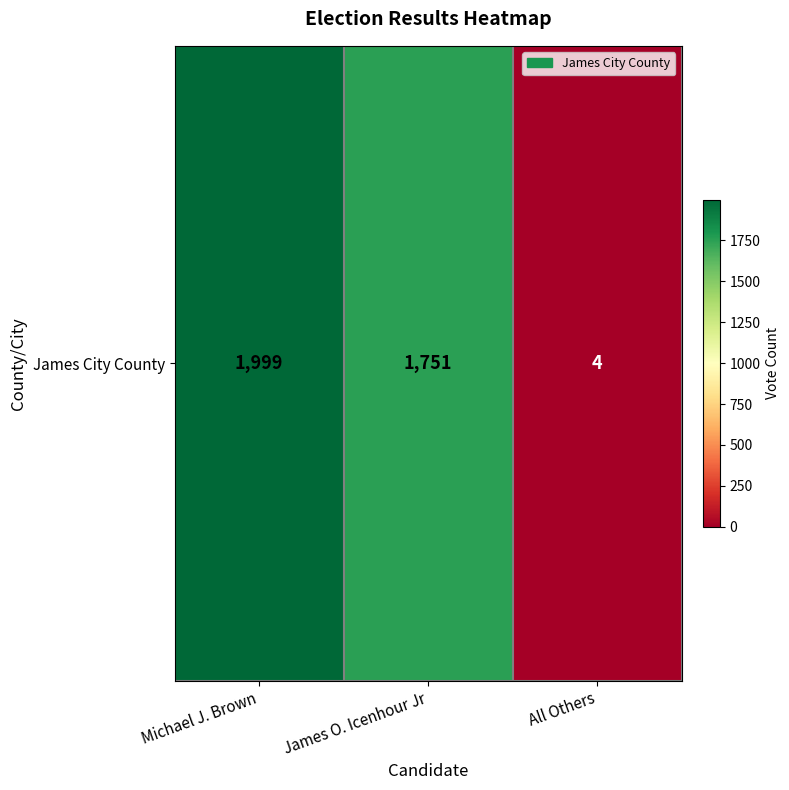

At which label is the value closest to 1001?

James O. Icenhour Jr